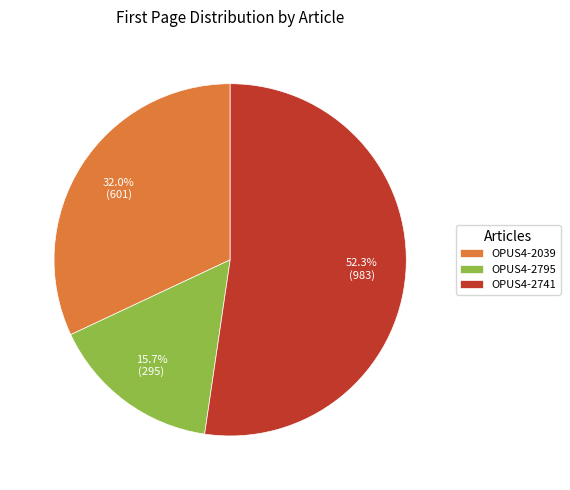

To the nearest percent, what portion does OPUS4-2795 represent?

16%